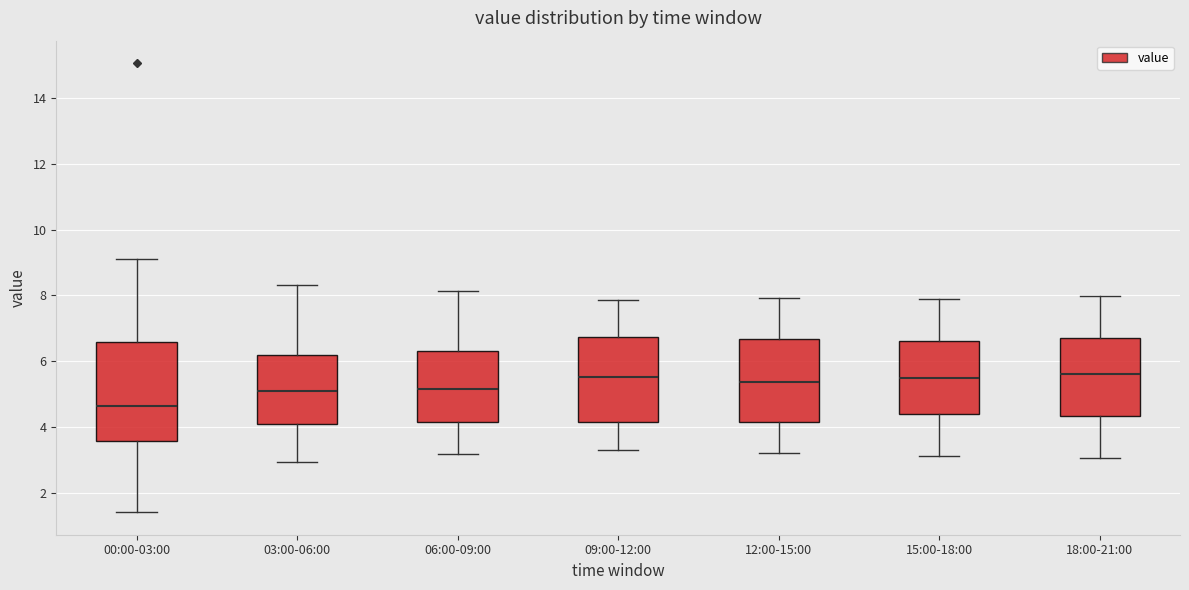

Where does the lower whisker of the box for 03:00-06:00 end on the y-axis? The values are not printed on the chart, so give them approximately, as read against the axis.

3.0